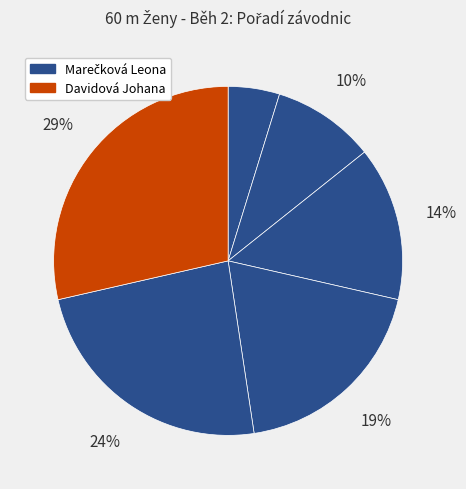

How many slices are in this pie chart?

6